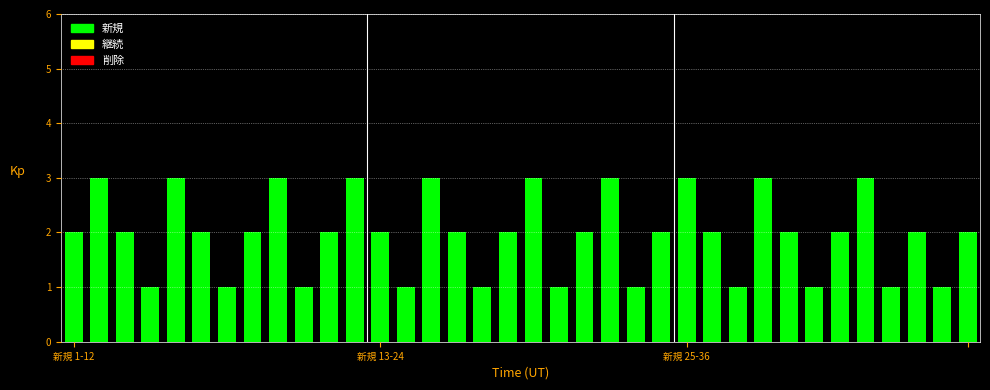

What is the value of the 8th bar from the left?

2